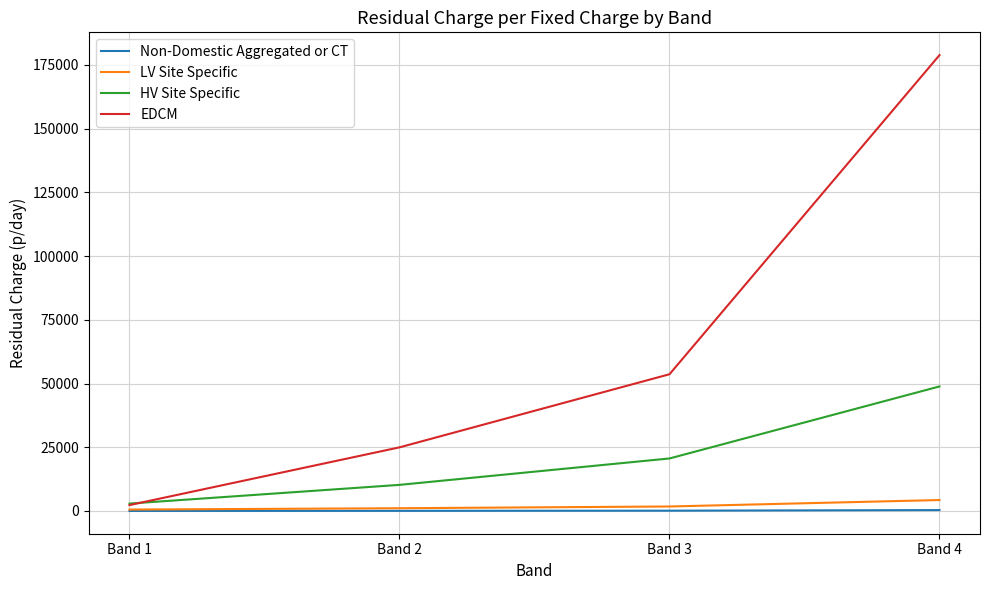

Which series has the widest spread of values?

EDCM